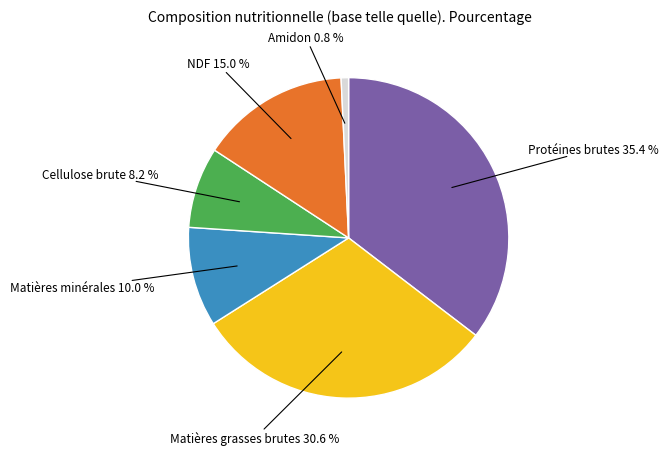

Is there any slice that represents more than half of the pie?

No